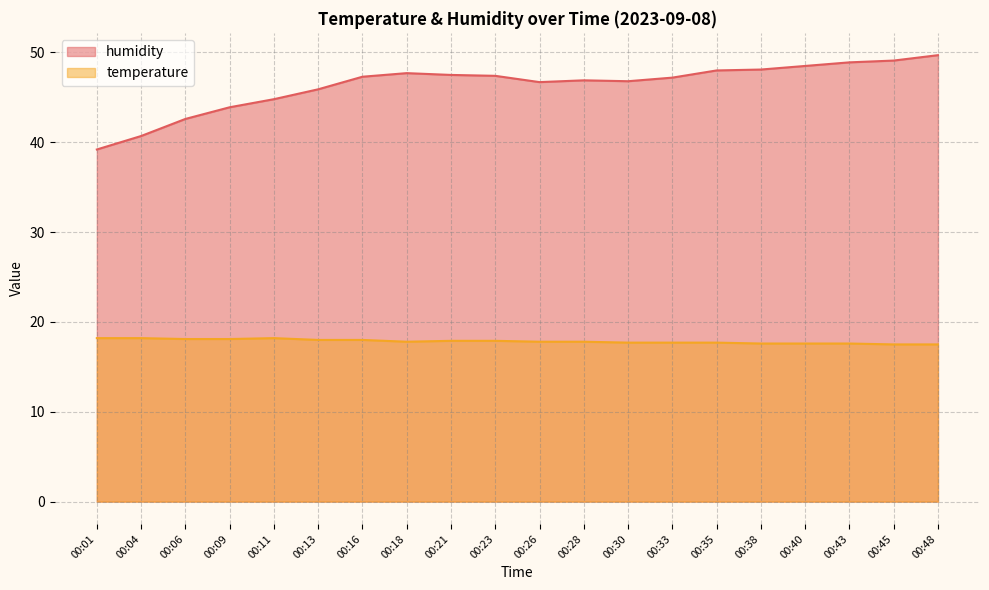

At which label is humidity closest to 44?

00:09